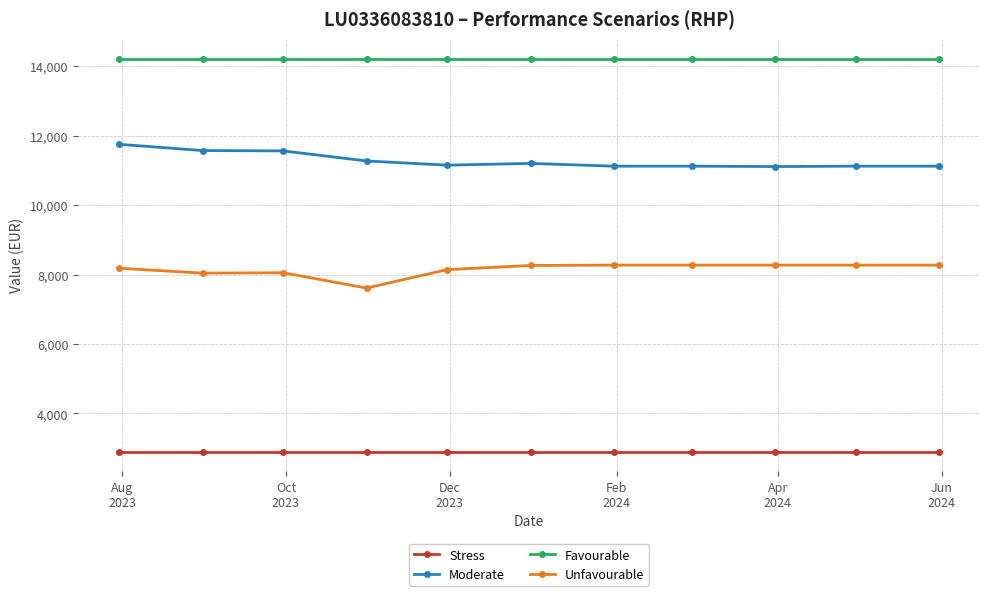

Count the number of data series in this chart.

4